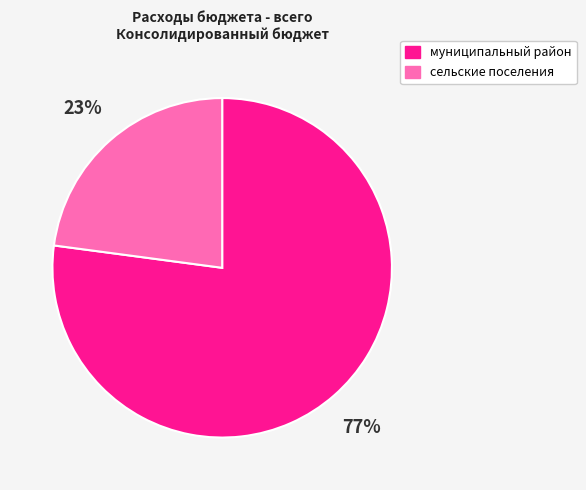

To the nearest percent, what is the difference between the largest and smallest slice percentages?

54%